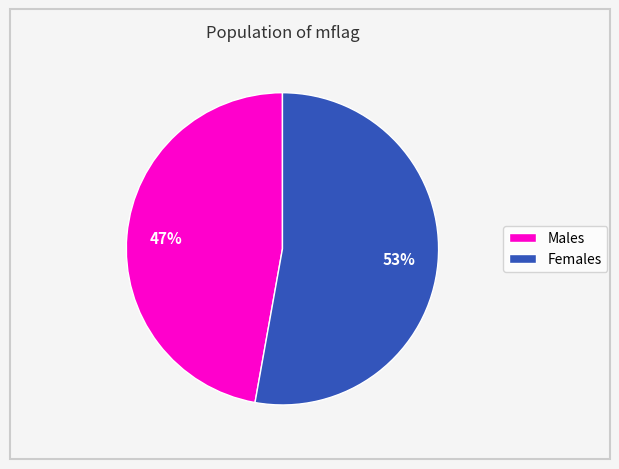

Does any single category account for the majority?

Yes